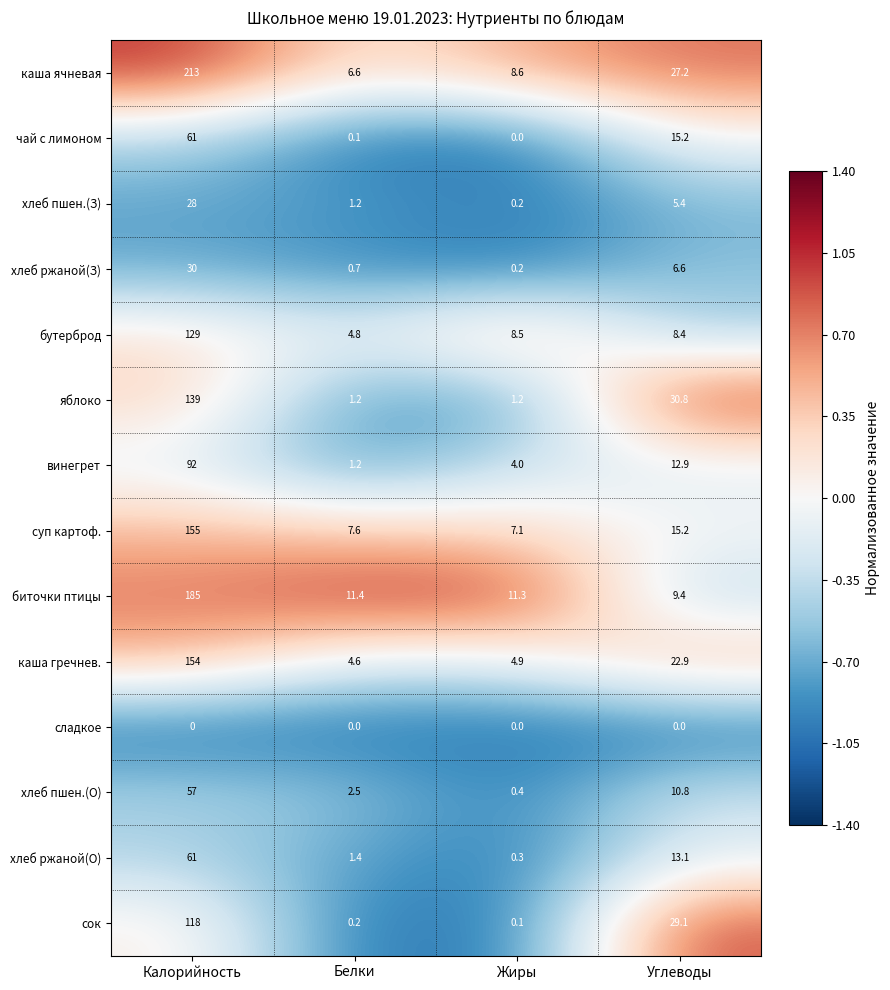

Count the number of data series in this chart.

14